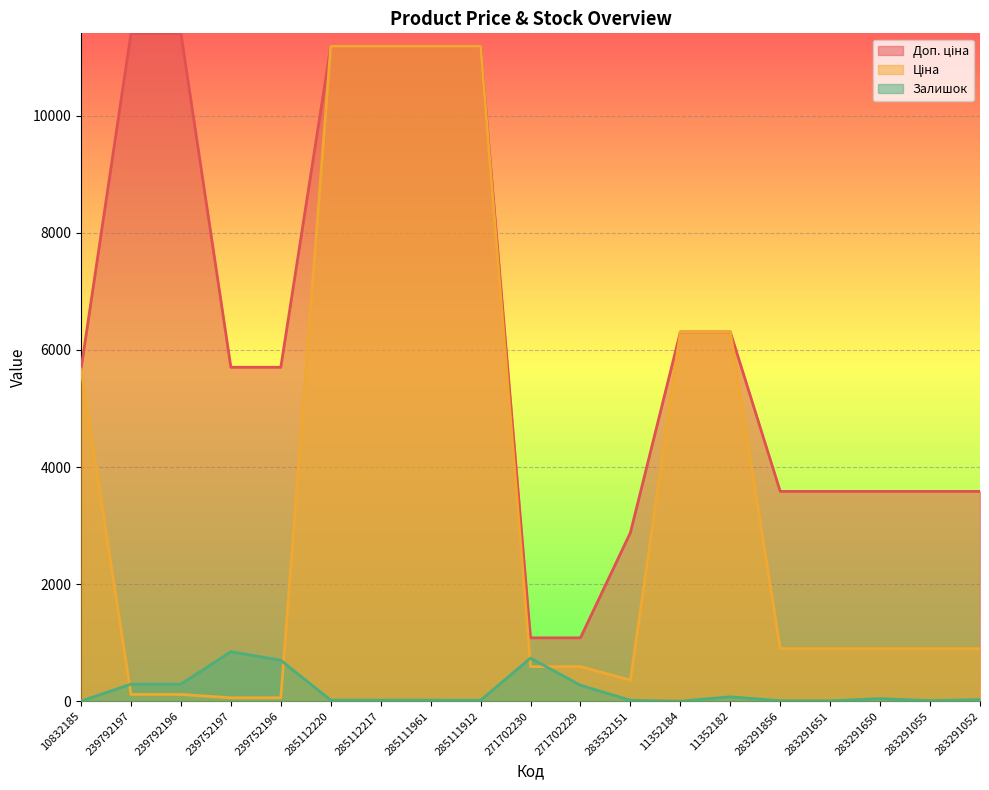

What is the total value across all series at 285111961?

22393.3